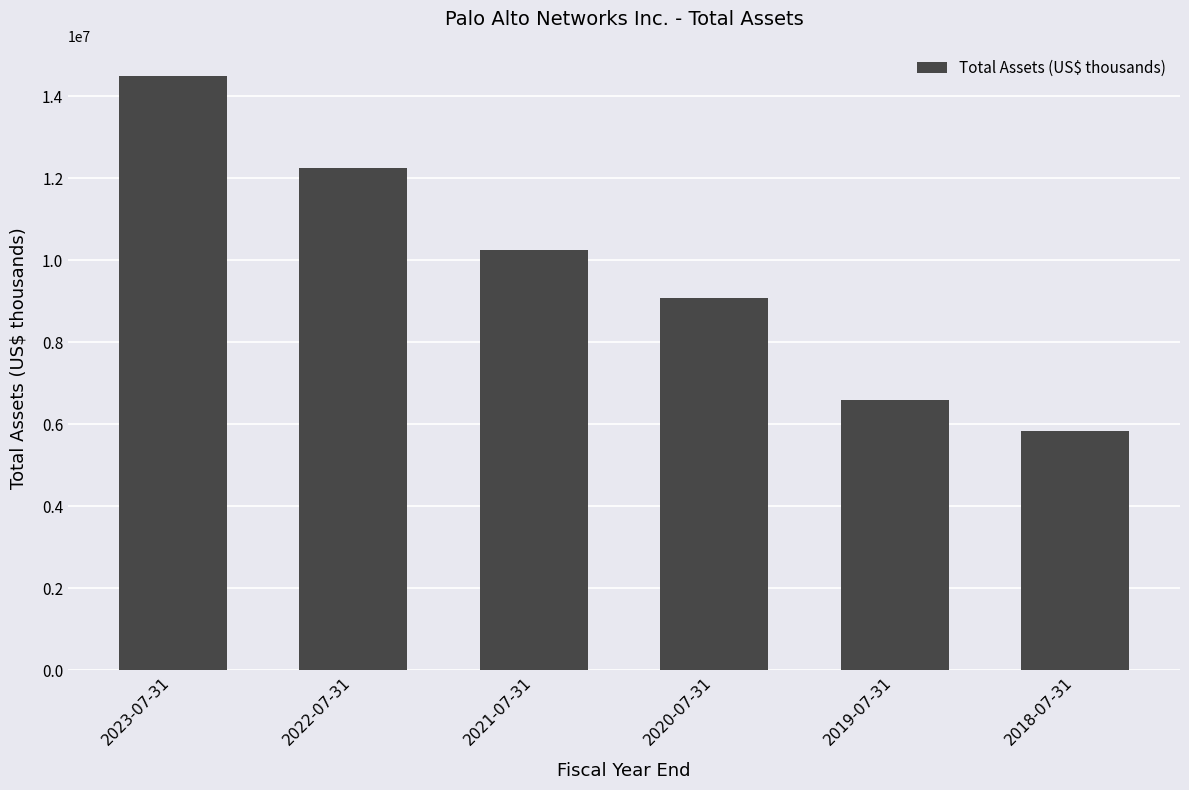

What is the ratio of the value at 2019-07-31 to the value at 2020-07-31?

0.7